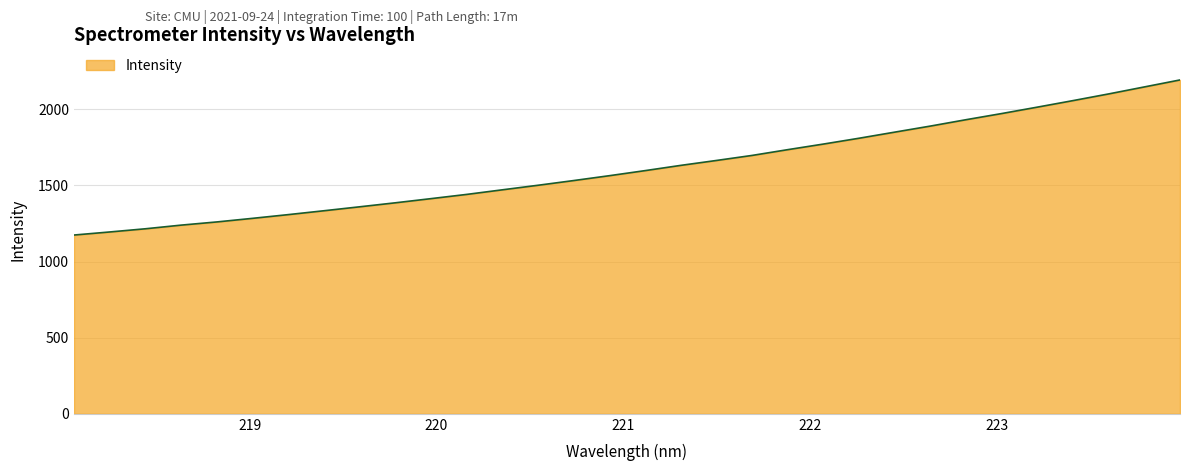

What is the smallest value displayed?

1174.4